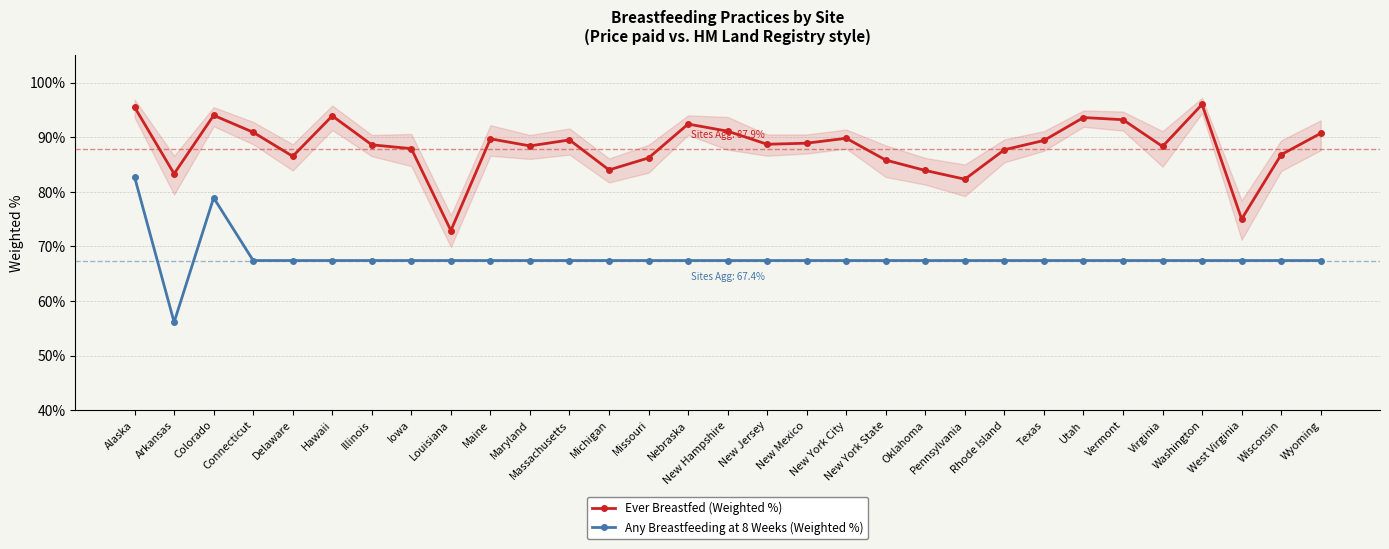

True or false: Any Breastfeeding at 8 Weeks (Weighted %) and Ever Breastfed (Weighted %) intersect in this chart.

False